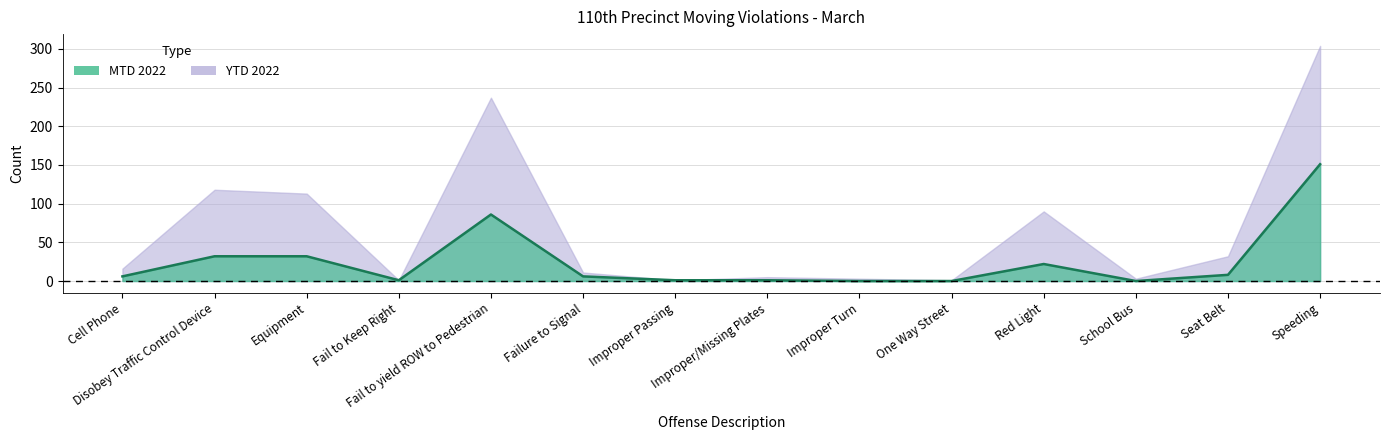

What position from the right is Seat Belt?

2